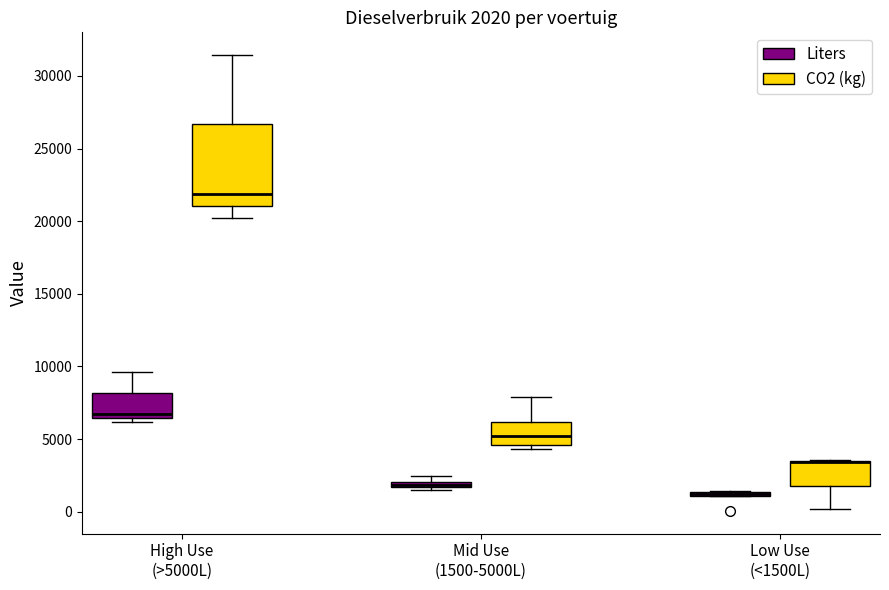

Comparing the boxes themselves (not the whiskers), which one is the tallest?

High Use (>5000L) (CO2 (kg))